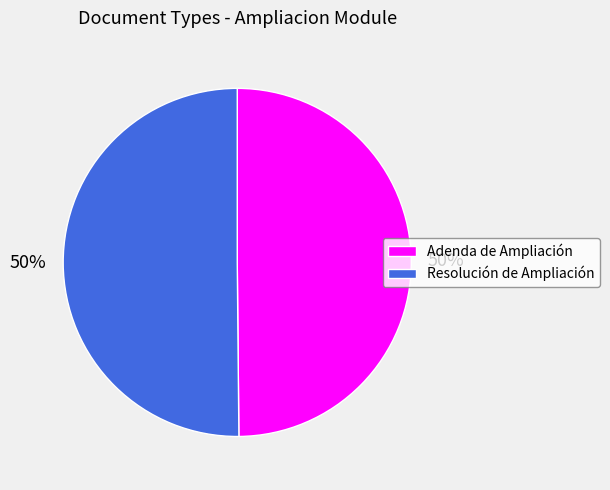

What percentage is the Adenda de Ampliación slice, to the nearest percent?

50%